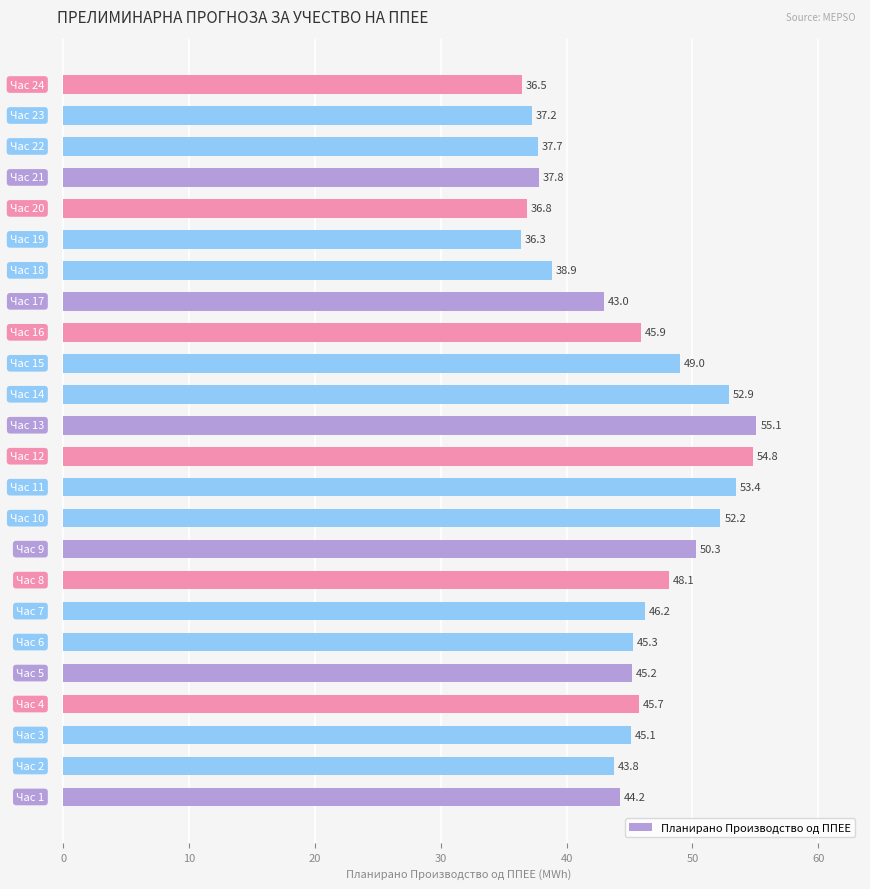

What is the minimum value shown in the chart?

36.3